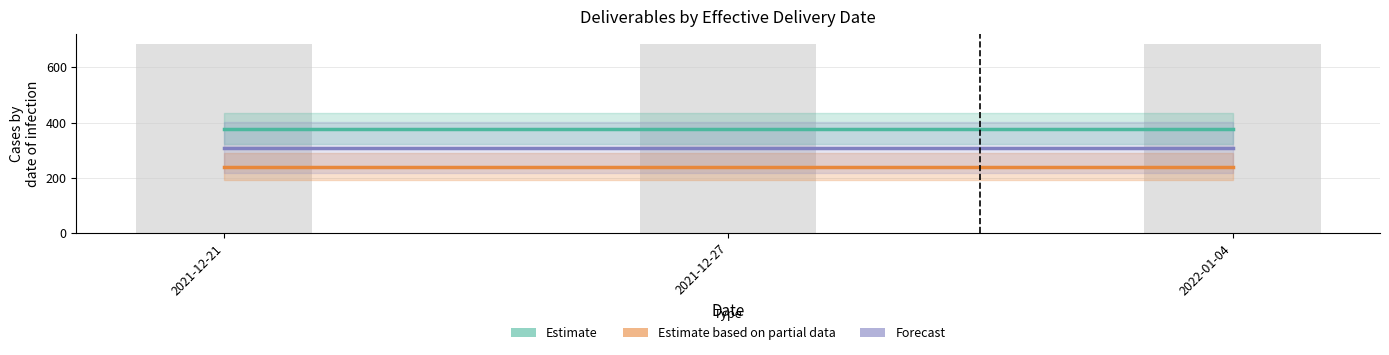

Read the Estimate value at 2021-12-27.

377.5